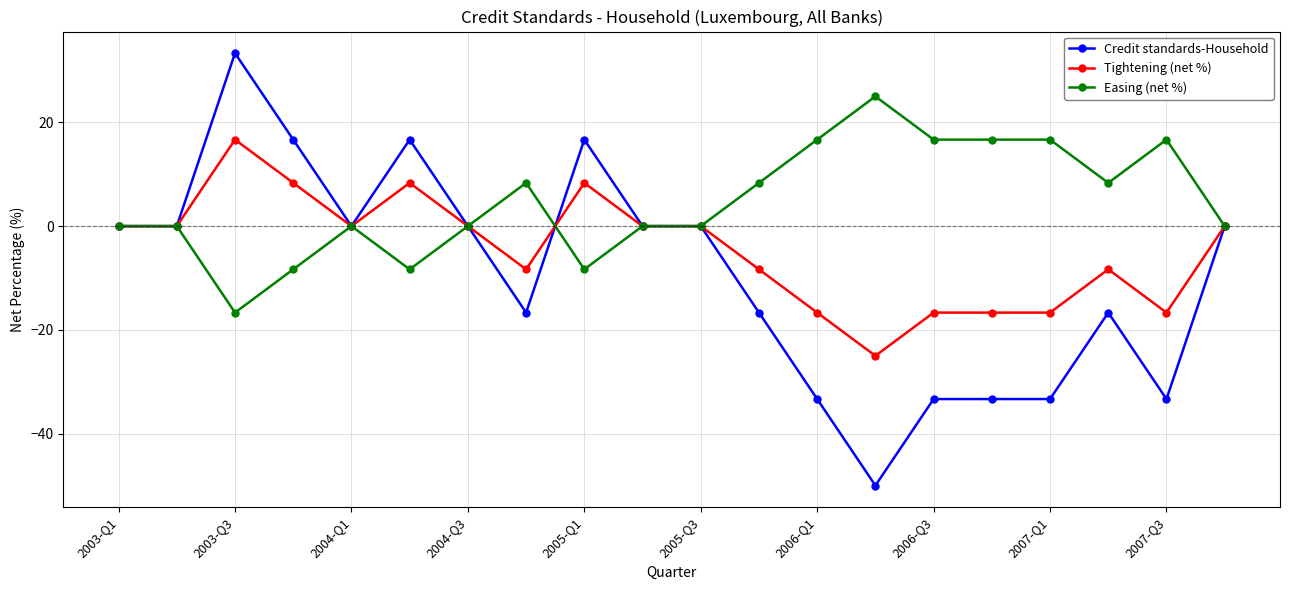

What is the value of the Tightening (net %) point at the 16th from the left?

-16.7